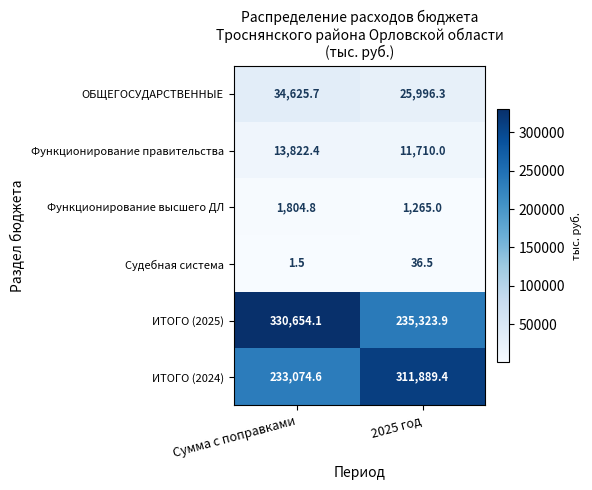

At how many categories does at least one series exceed 49220?

2